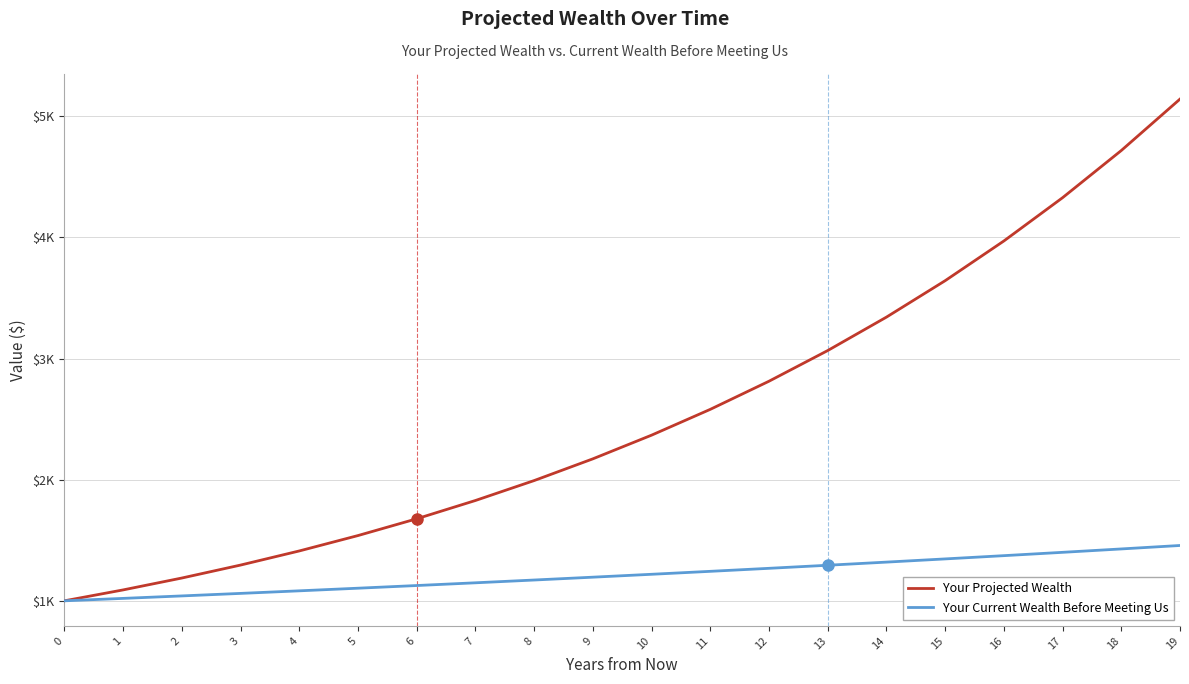

Does the chart have visible grid lines?

Yes